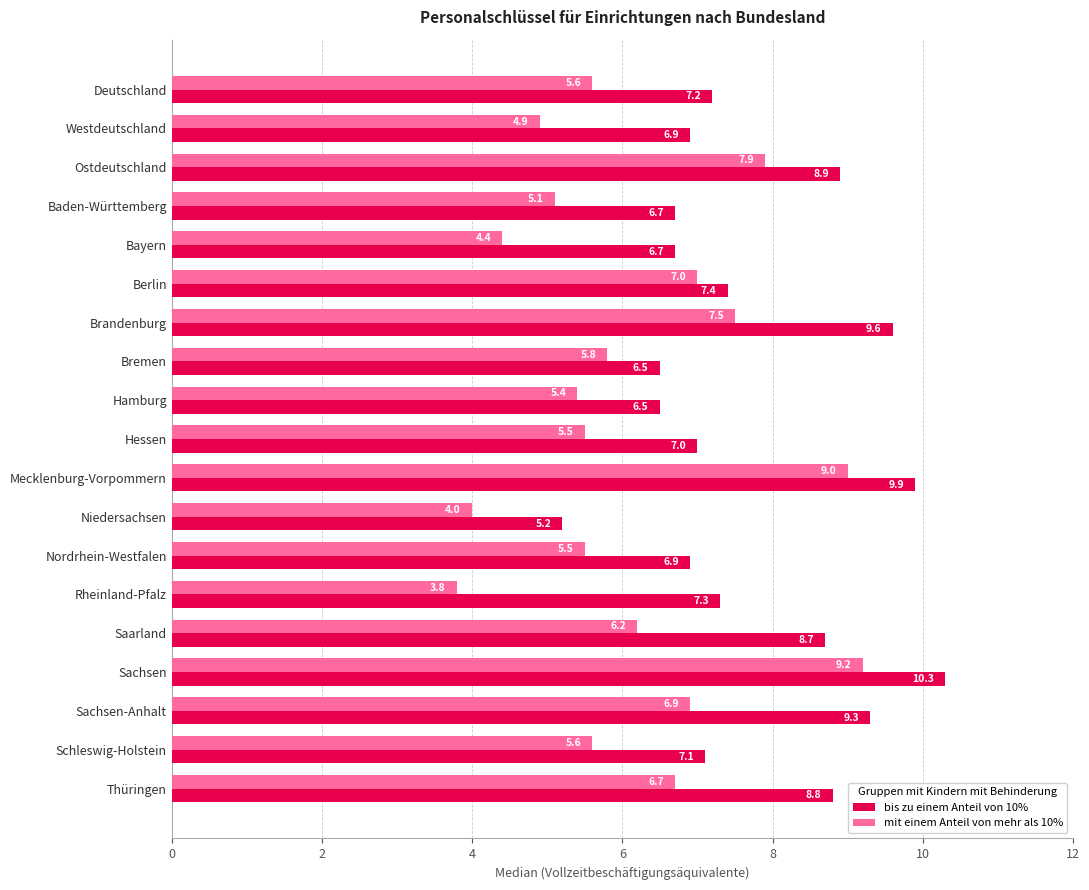

Which series has the largest total across all categories?

bis zu einem Anteil von 10%